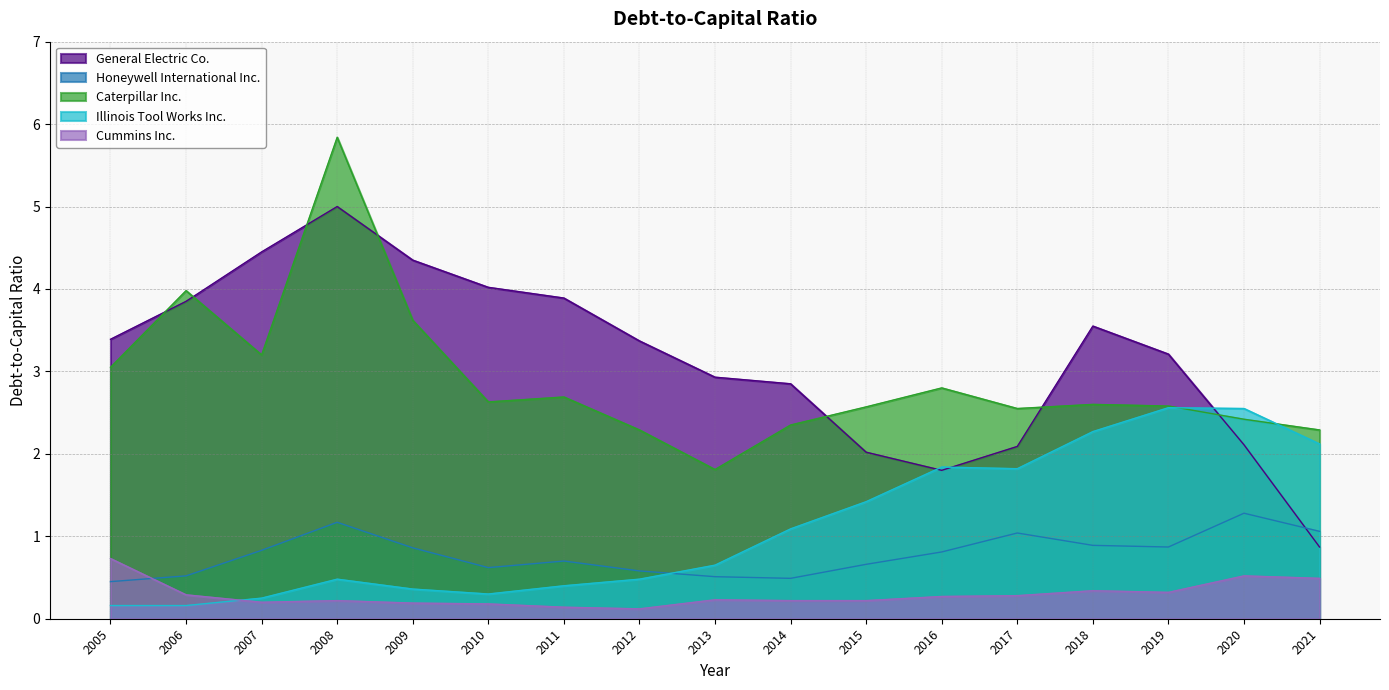

What value does the Caterpillar Inc. series have at 2007?

3.2